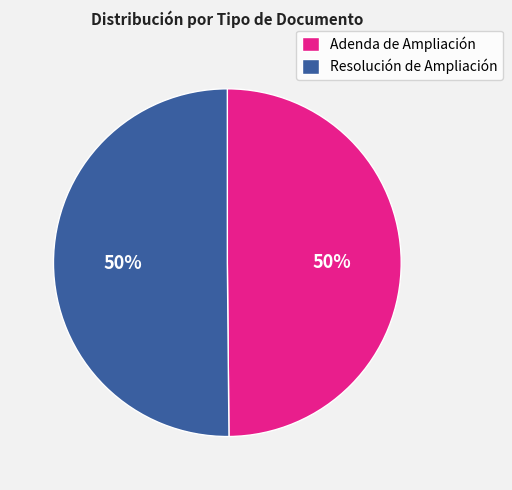

Is the sum of Resolución de Ampliación and Adenda de Ampliación greater than half?

Yes